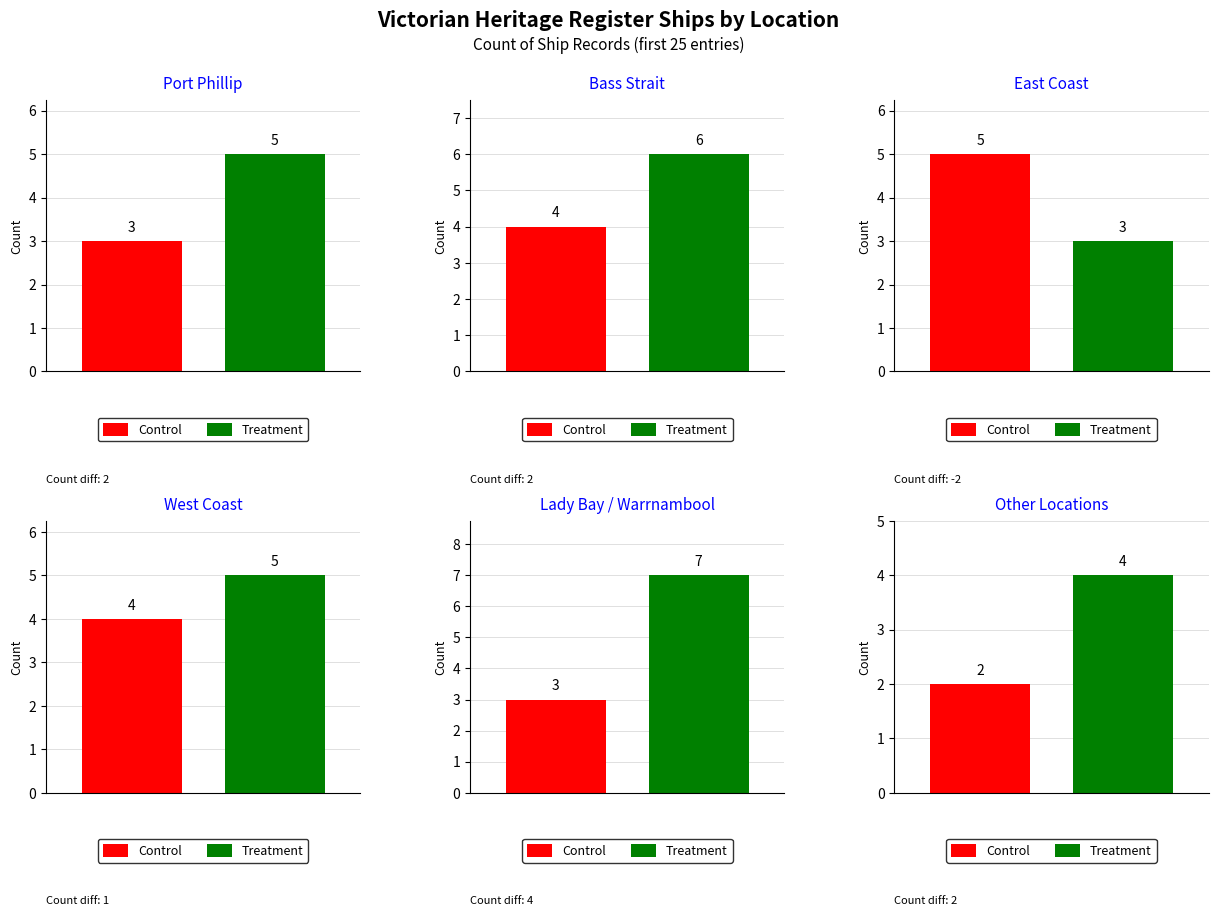

Which series changed the most between West Coast and Other?

Control